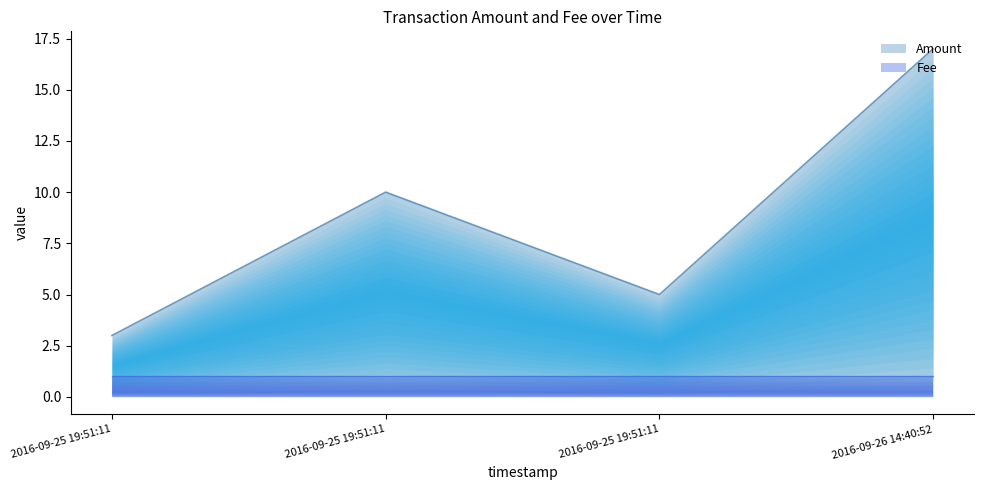

Reading right to left, extract all data points from this chart.

2016-09-26 14:40:52=17	2016-09-25 19:51:11=5	2016-09-25 19:51:11=10	2016-09-25 19:51:11=3